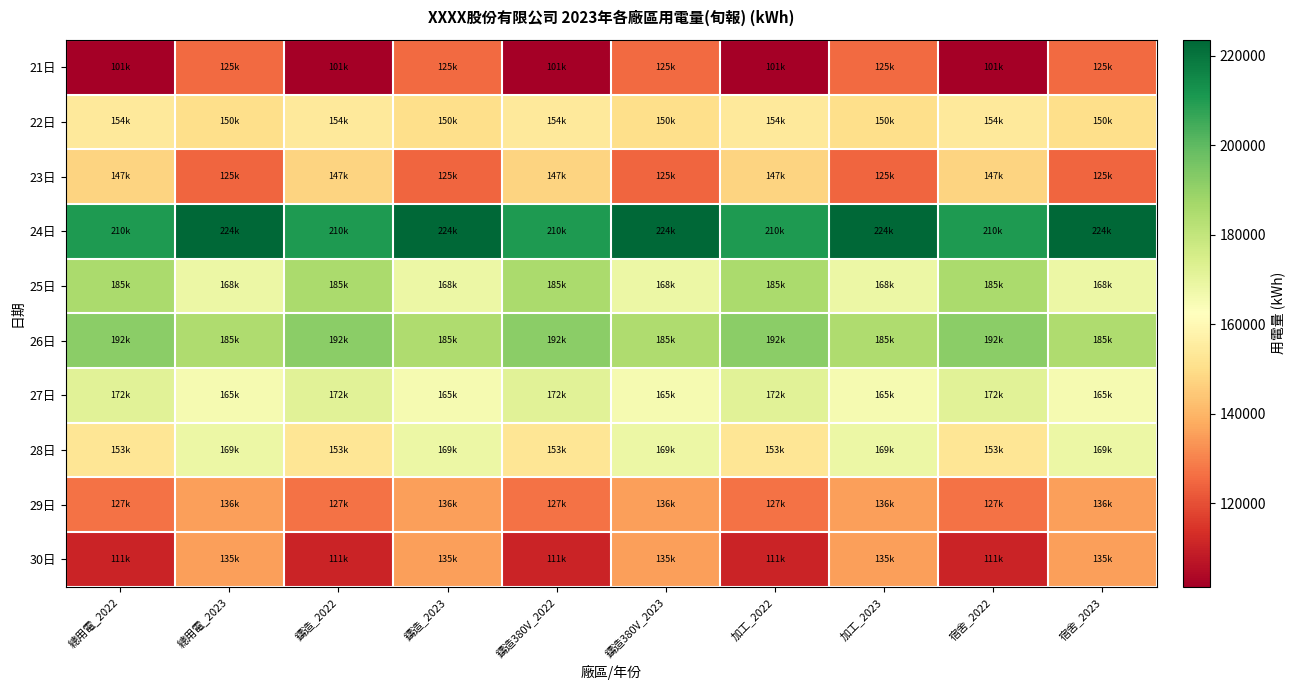

List the series in order of their peak value, lowest first.

21日, 30日, 29日, 23日, 22日, 28日, 27日, 25日, 26日, 24日